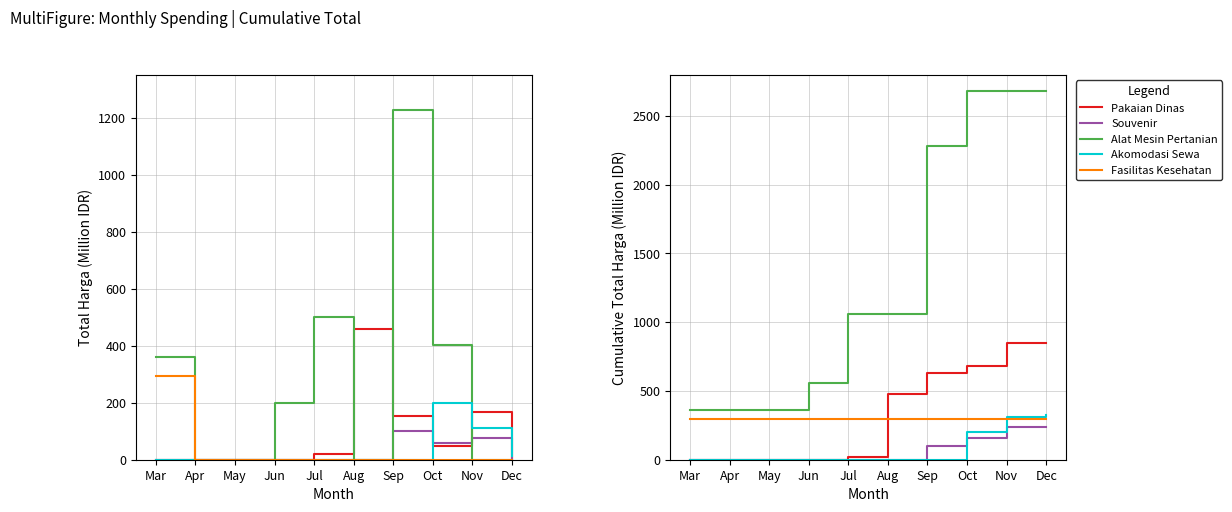

True or false: Akomodasi Sewa and Alat Mesin Pertanian cross at least once.

False